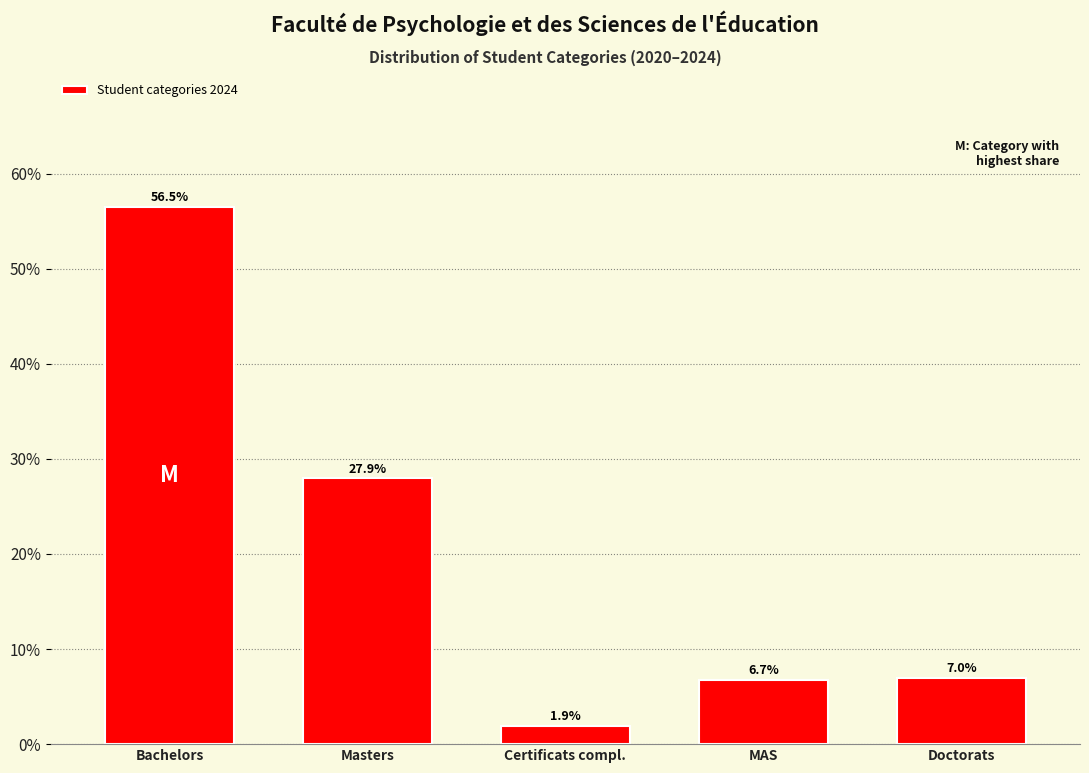

Reading left to right, extract all data points from this chart.

56.5	27.9	1.9	6.7	7.0